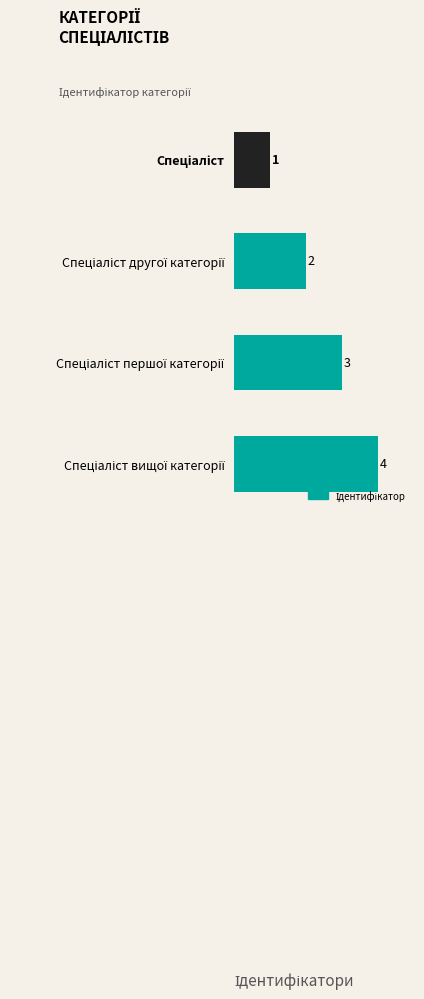

What is the value of the 4th bar from the top?

4